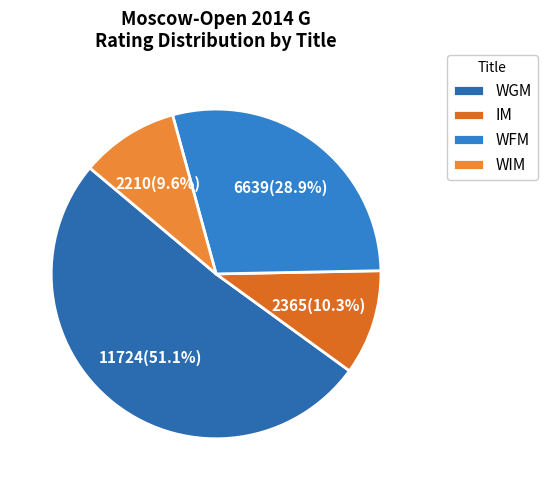

To the nearest percent, what portion does WFM represent?

29%